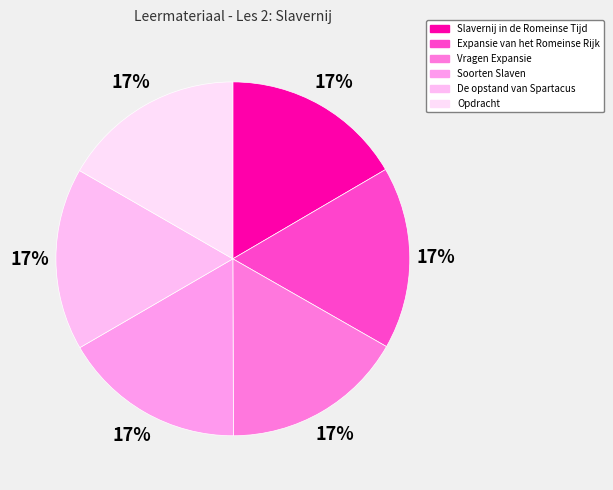

Is it true that Soorten Slaven is 24% of the pie?

False